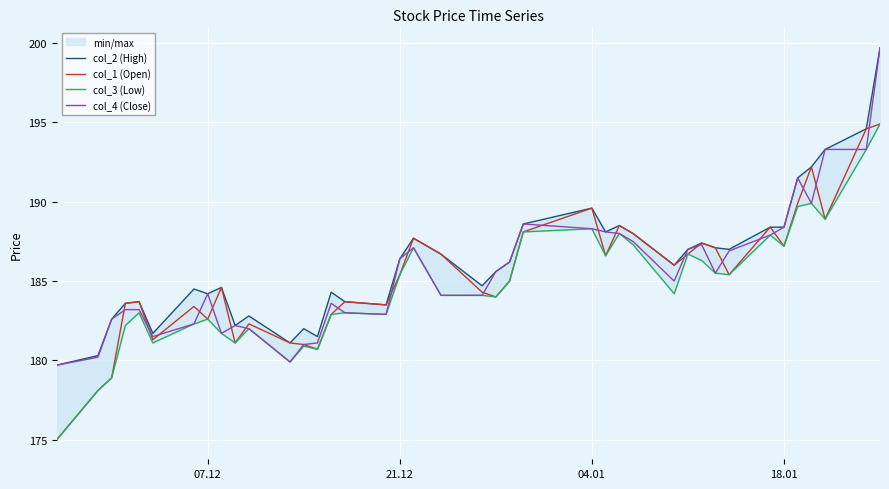

What is the maximum value for col_4 (Close)?

199.7